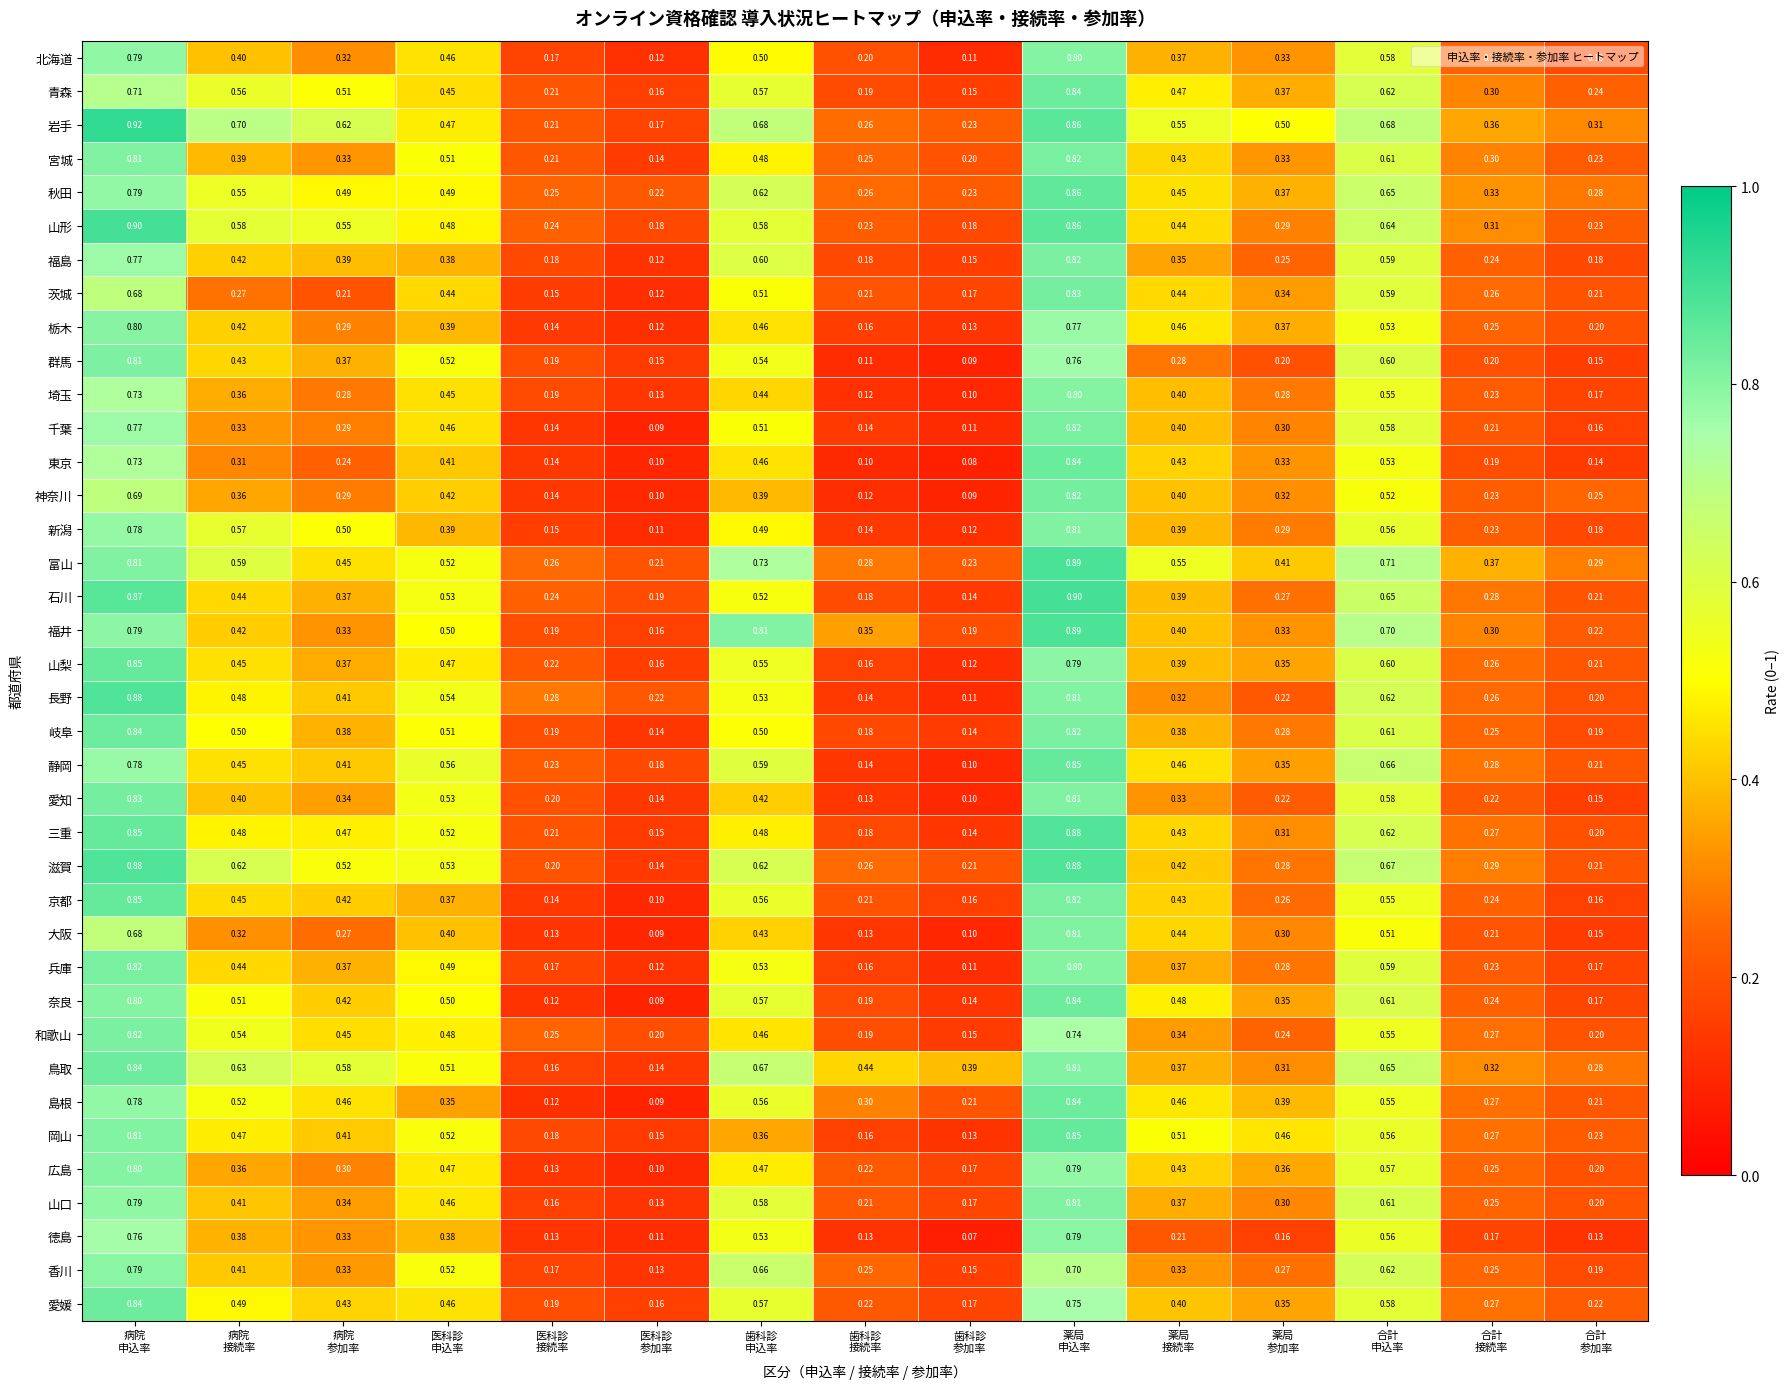

Between 歯科診
申込率 and 歯科診
接続率, which series saw the biggest shift?

福井